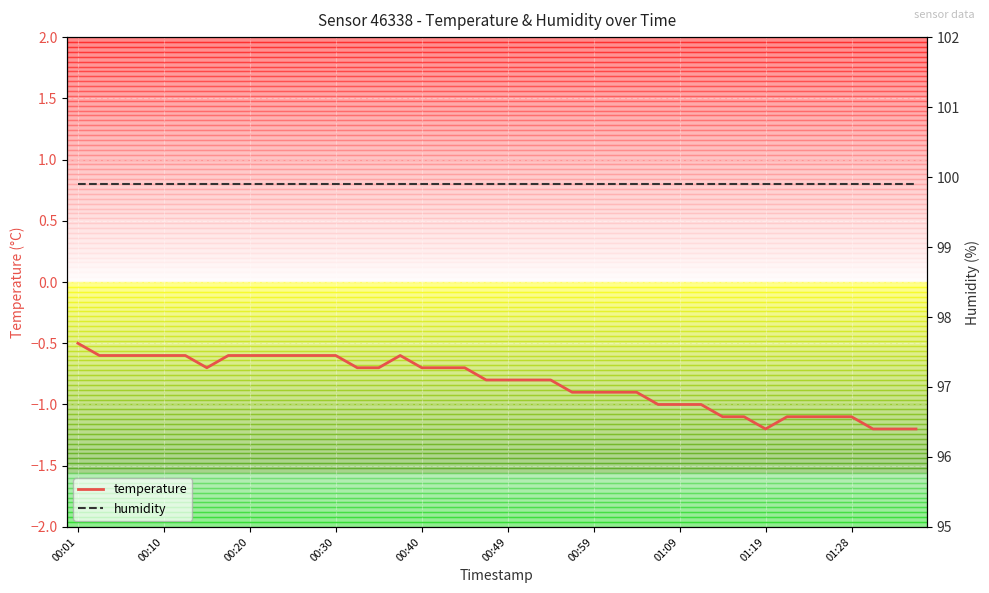

What is the sum of all humidity values?

3996.0